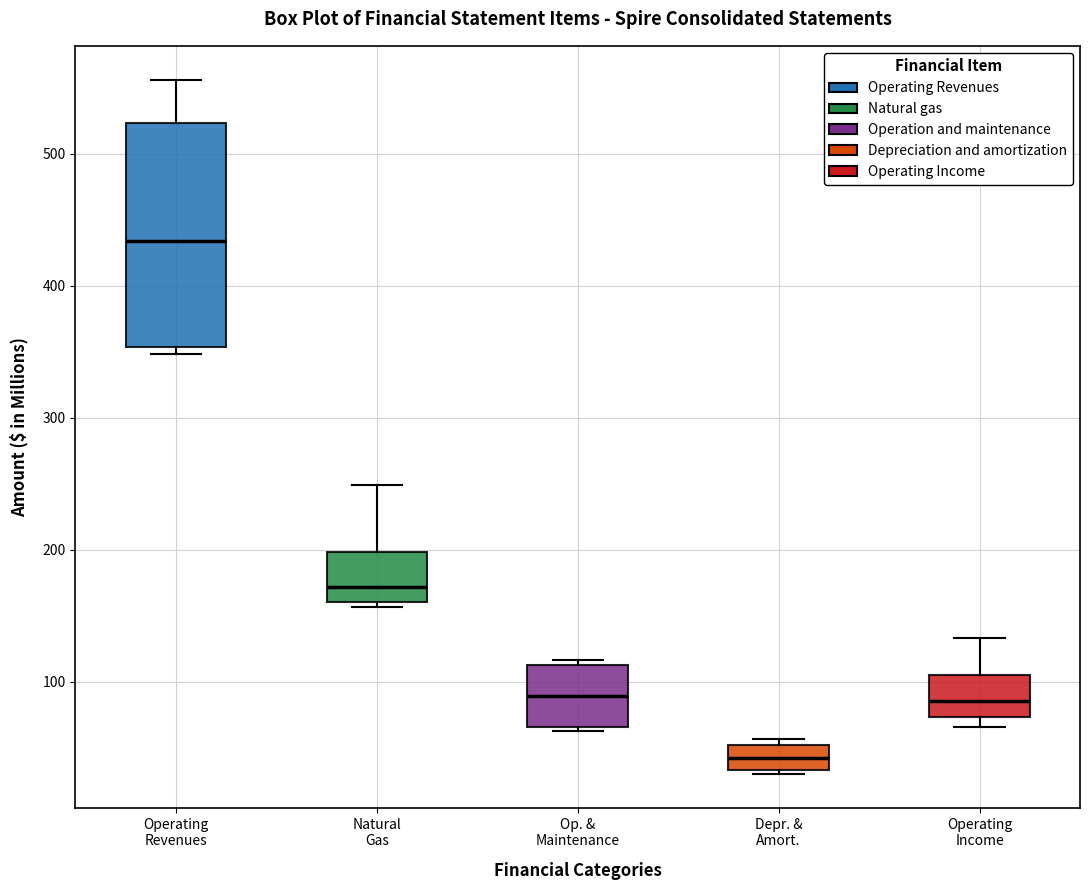

Which box's median line is the lowest?

Depr. & Amort.